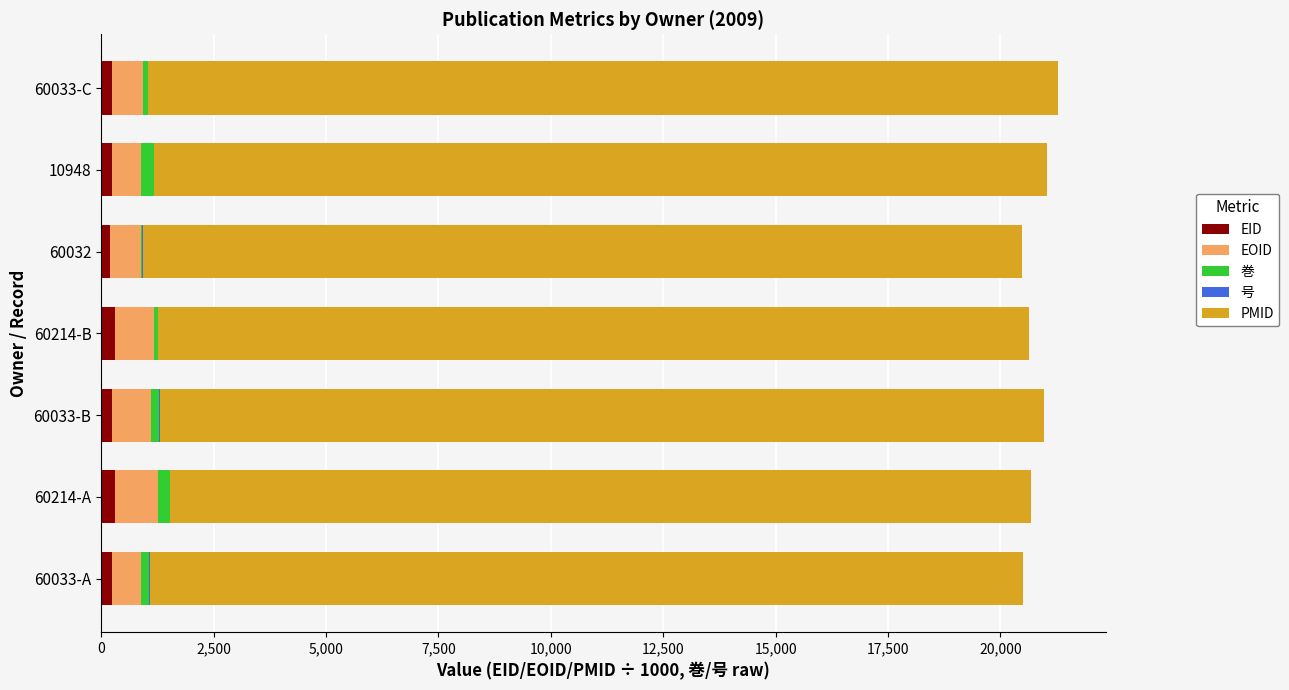

True or false: EID has a value of 232.4 at 10948.

True